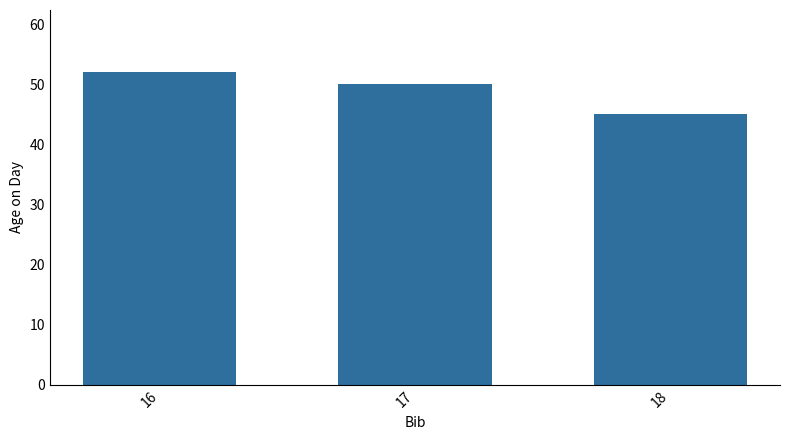

Where does the data first go above 50?

16